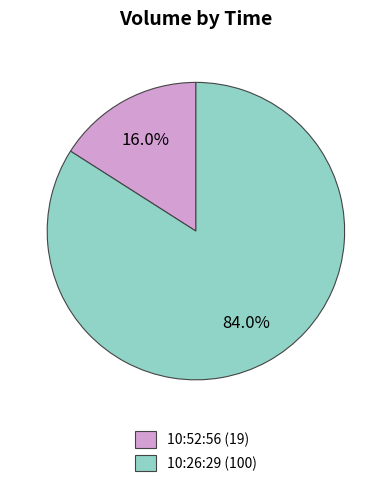

To the nearest percent, what portion does 10:52:56 represent?

16%